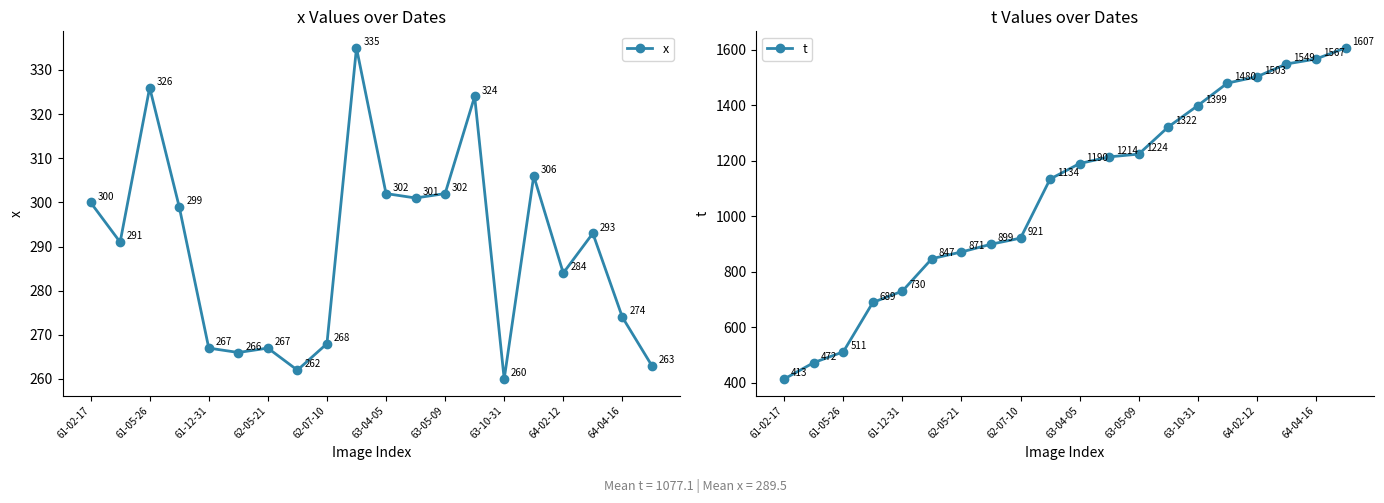

Count the number of categories in the chart.

20